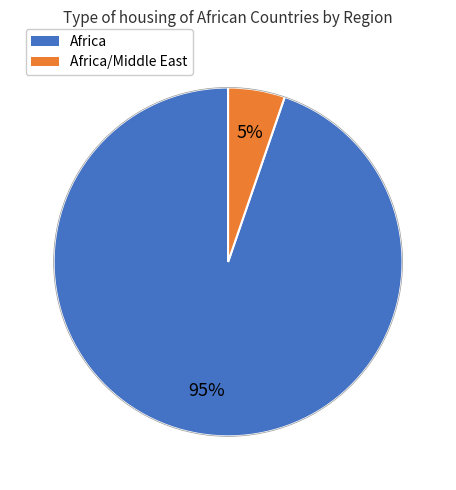

Is there any slice that represents more than half of the pie?

Yes